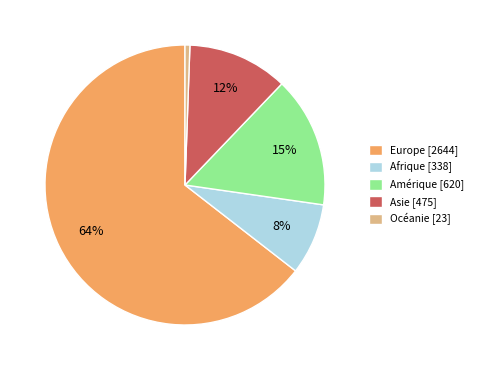

How many slices are in this pie chart?

5